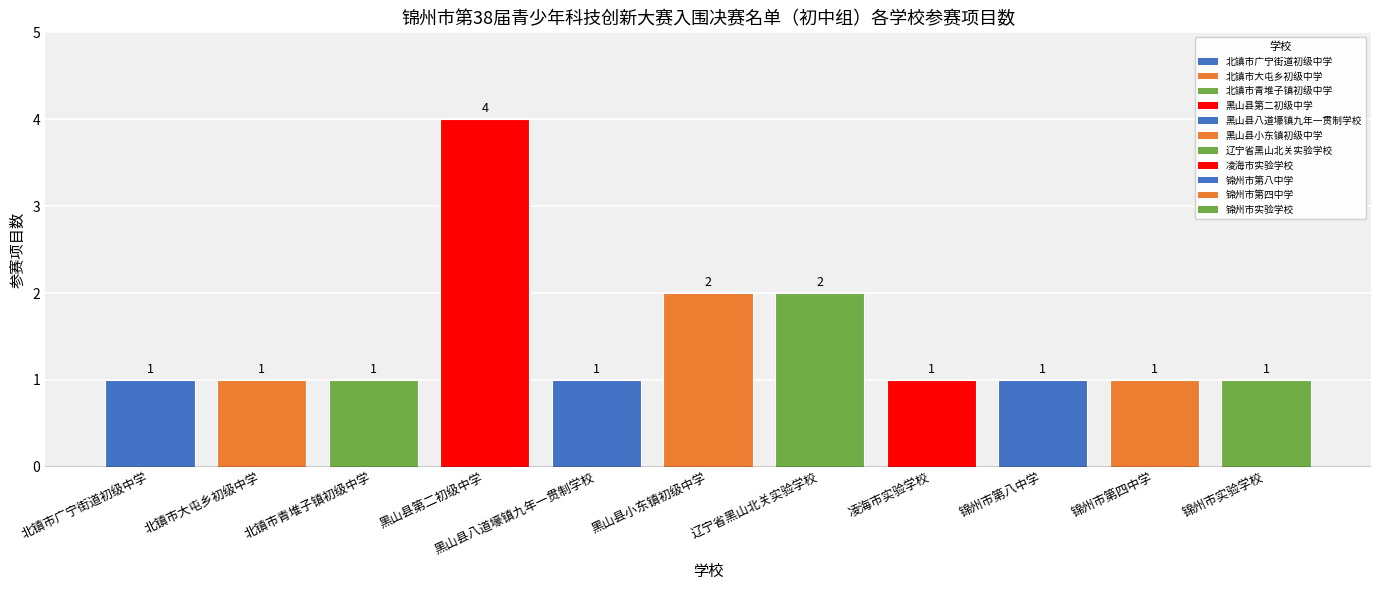

Between 辽宁省黑山北关实验学校 and 北镇市大屯乡初级中学, which is larger?

辽宁省黑山北关实验学校